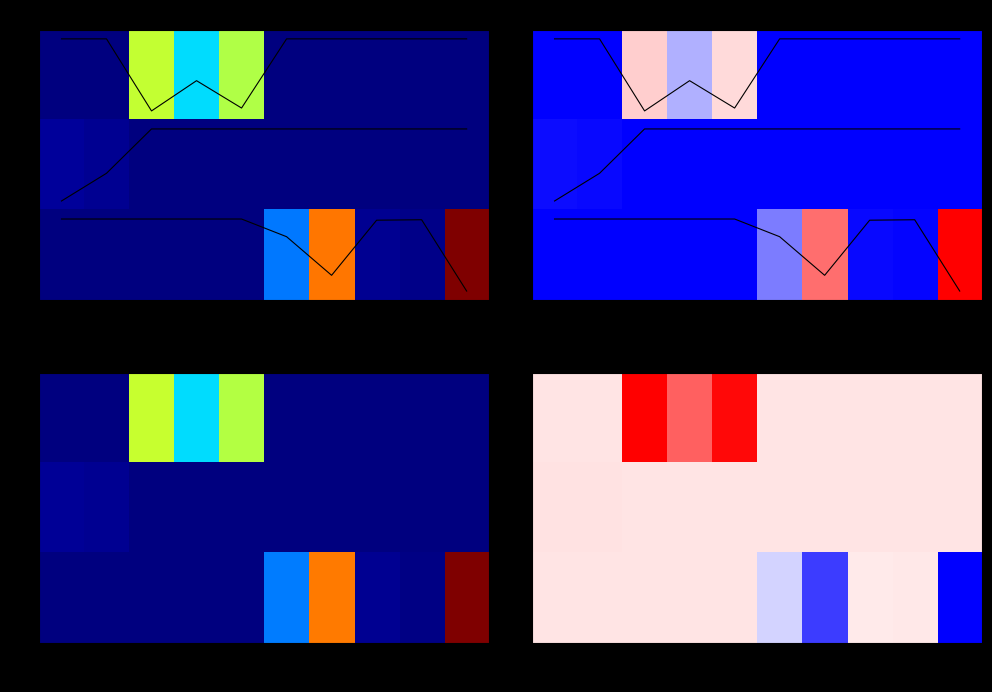

What is the spread (max minus min) of values at 11.59.10?

0.4